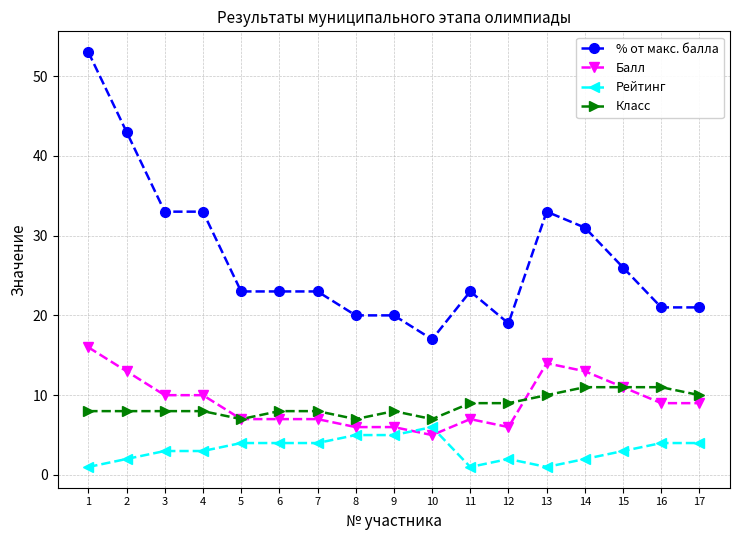

What is the maximum value shown in the chart?

53